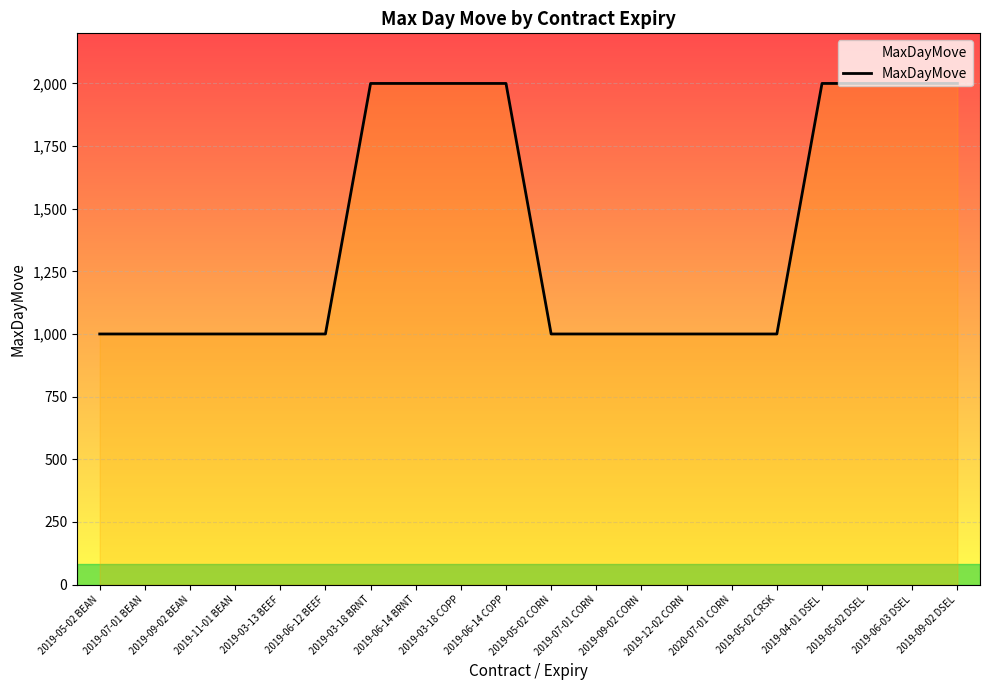

What is the smallest value displayed?

1000